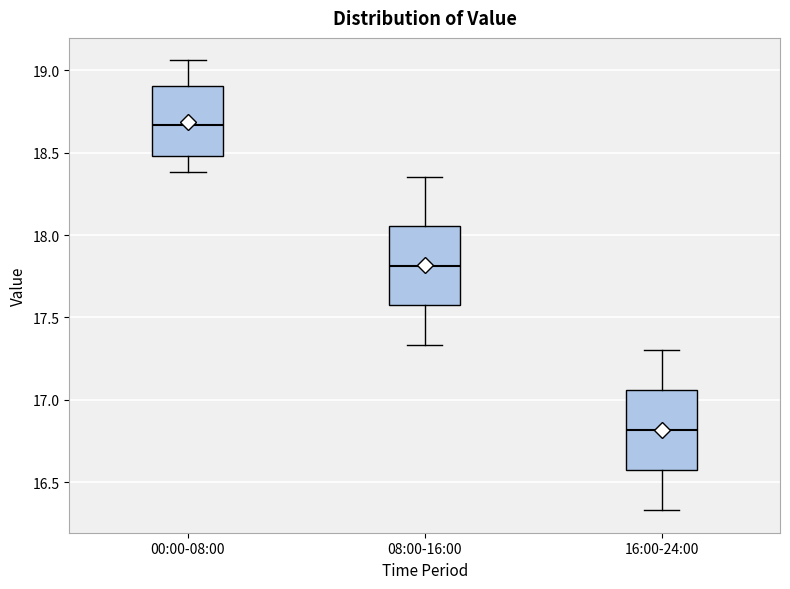

Where is the upper edge of the box for 00:00-08:00 on the y-axis? The values are not printed on the chart, so give them approximately, as read against the axis.

18.90